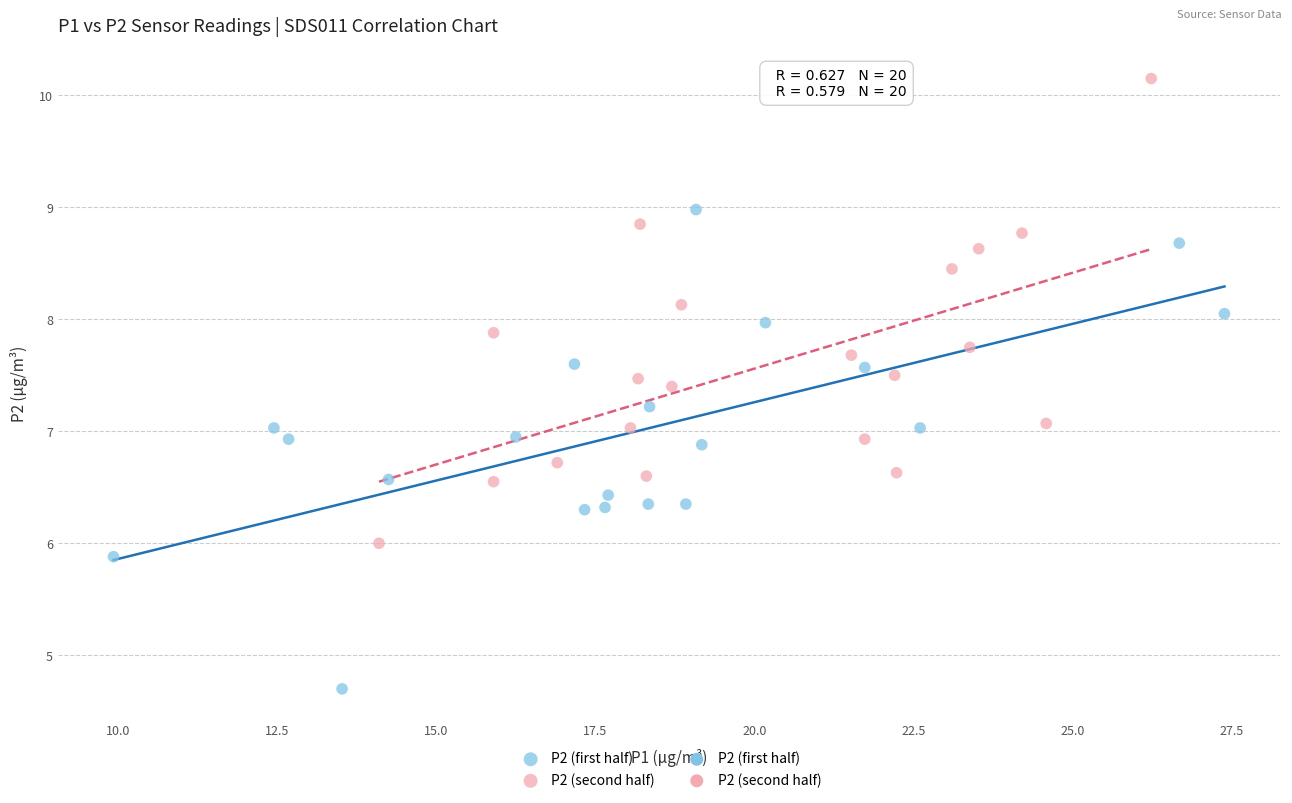

Which series contains the lowest Y value?

P2 (first half)